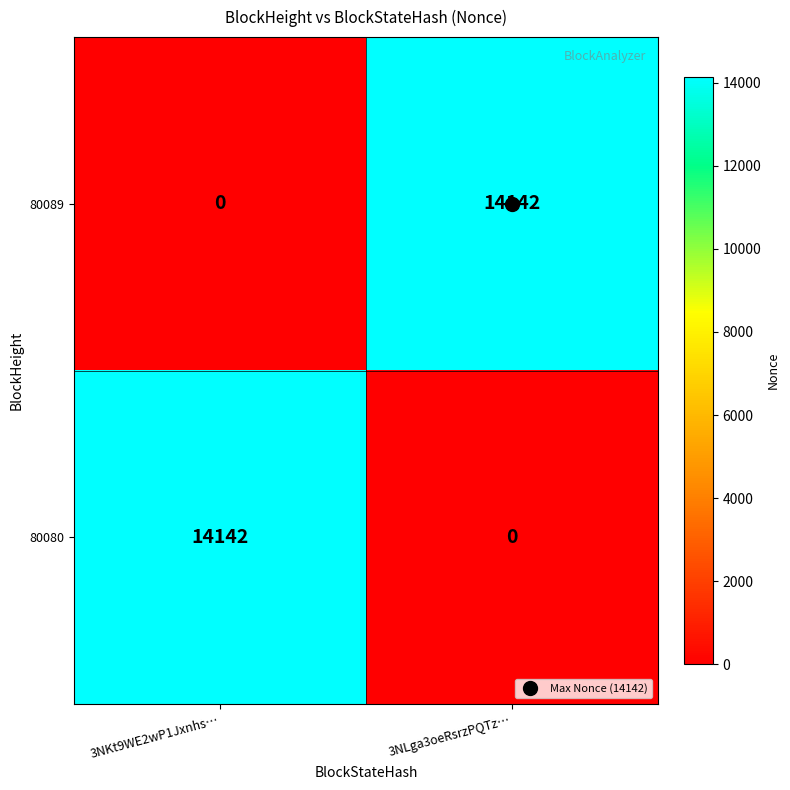

How many series are shown in this chart?

2